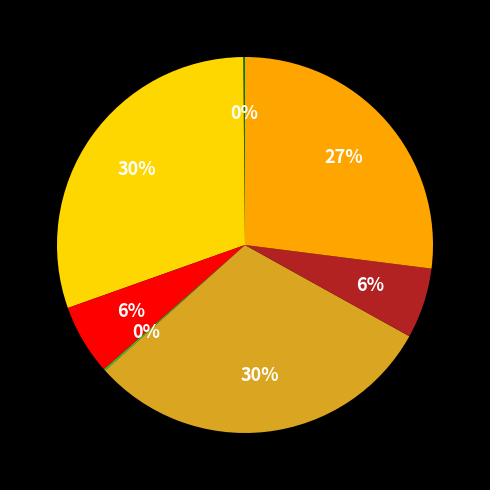

Is there any slice that represents more than half of the pie?

No